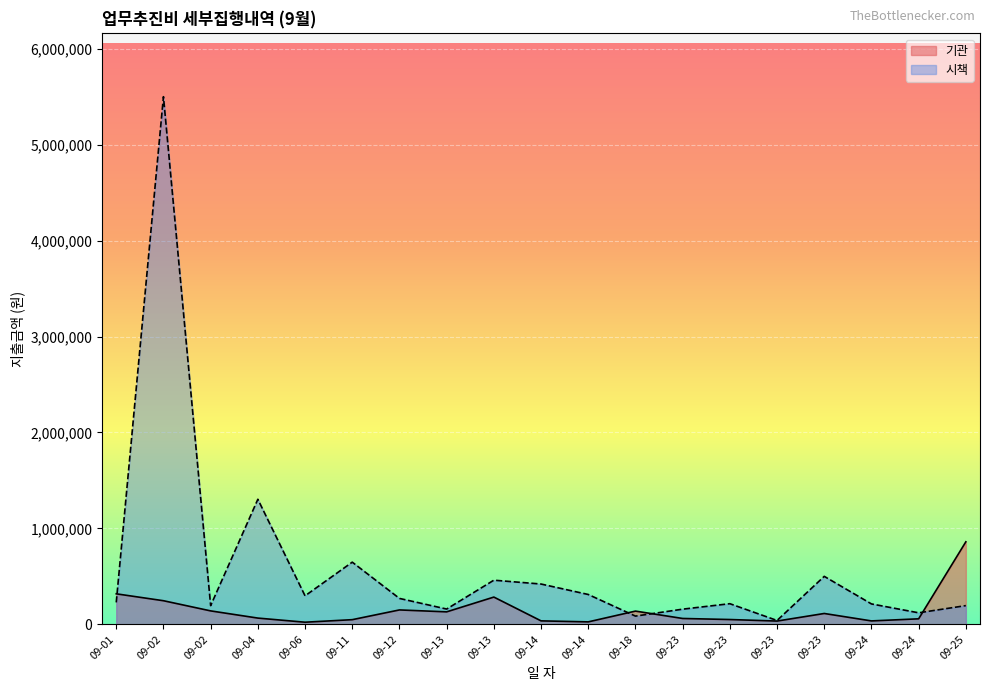

What is the average value of the 기관 series?

148089